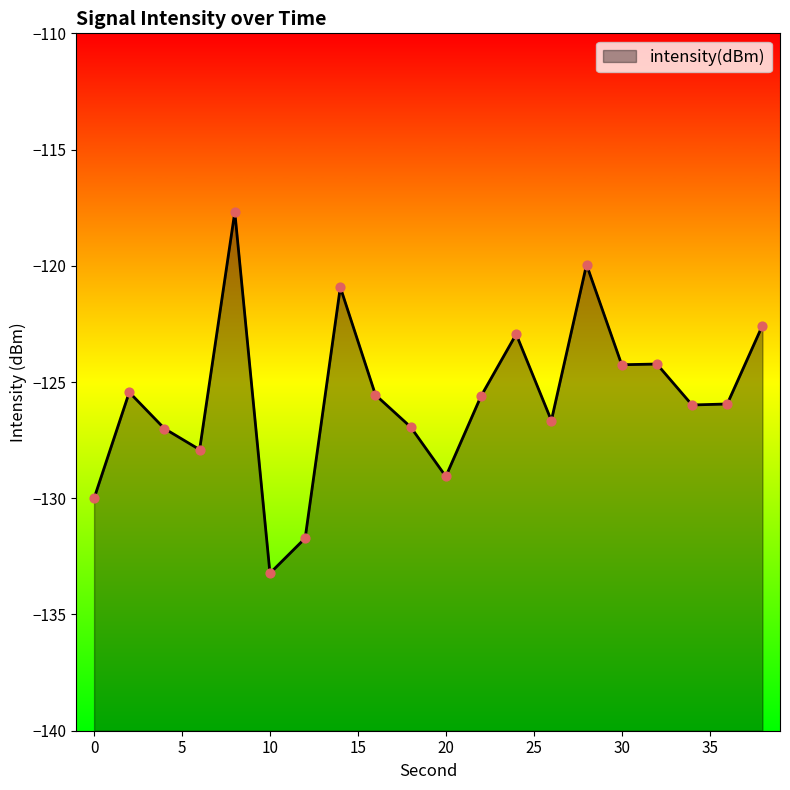

Between 0 and 36, which is larger?

36